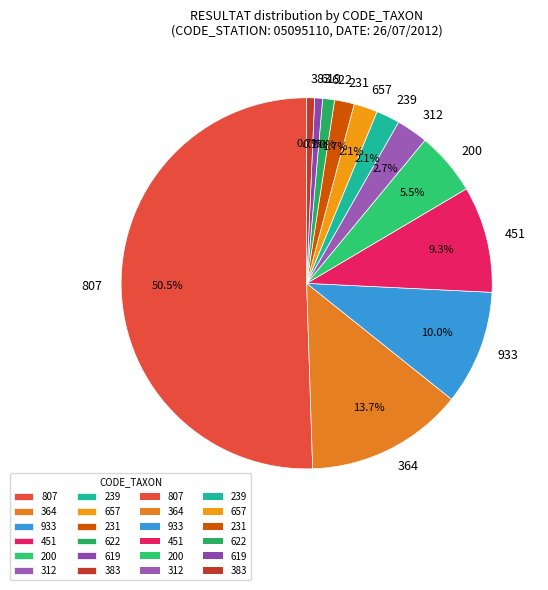

What portion of the pie excludes 312?

97.3%